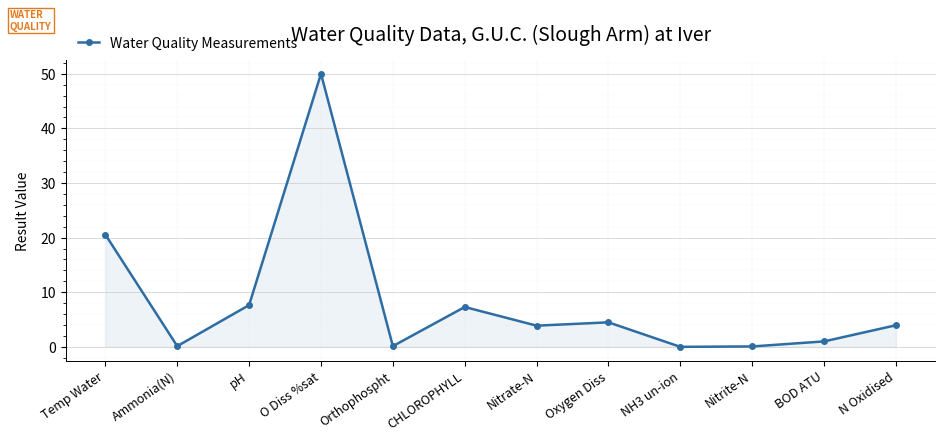

How many points are lower than both their immediate neighbors (excluding endpoints)?

4